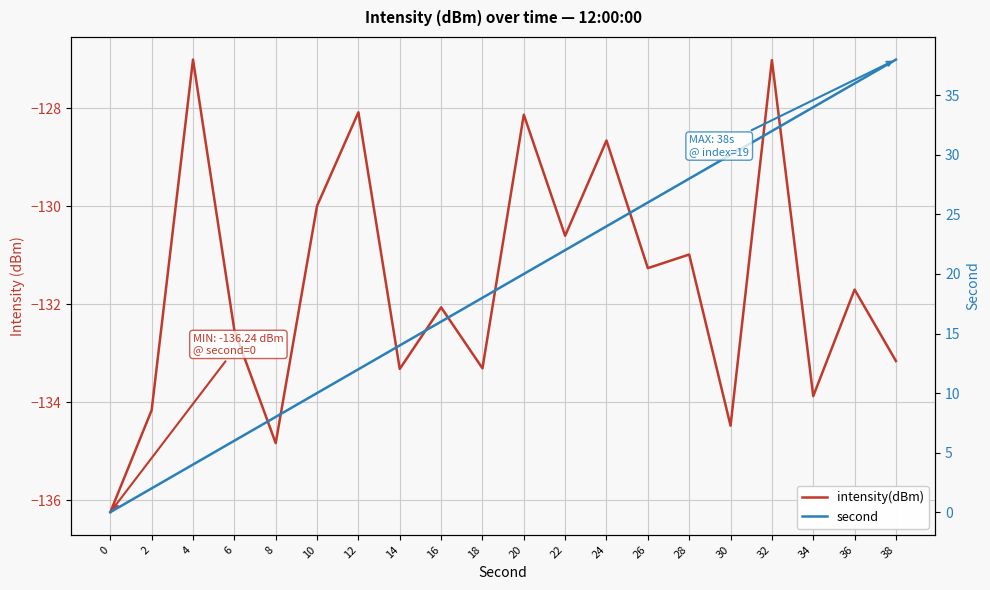

Reading right to left, what are all the values shown in this chart?

intensity(dBm): -133.2	-131.7	-133.9	-127.0	-134.5	-131.0	-131.3	-128.7	-130.6	-128.1	-133.3	-132.1	-133.3	-128.1	-130.0	-134.8	-132.5	-127.0	-134.2	-136.2
second: 38.0	36.0	34.0	32.0	30.0	28.0	26.0	24.0	22.0	20.0	18.0	16.0	14.0	12.0	10.0	8.0	6.0	4.0	2.0	0.0